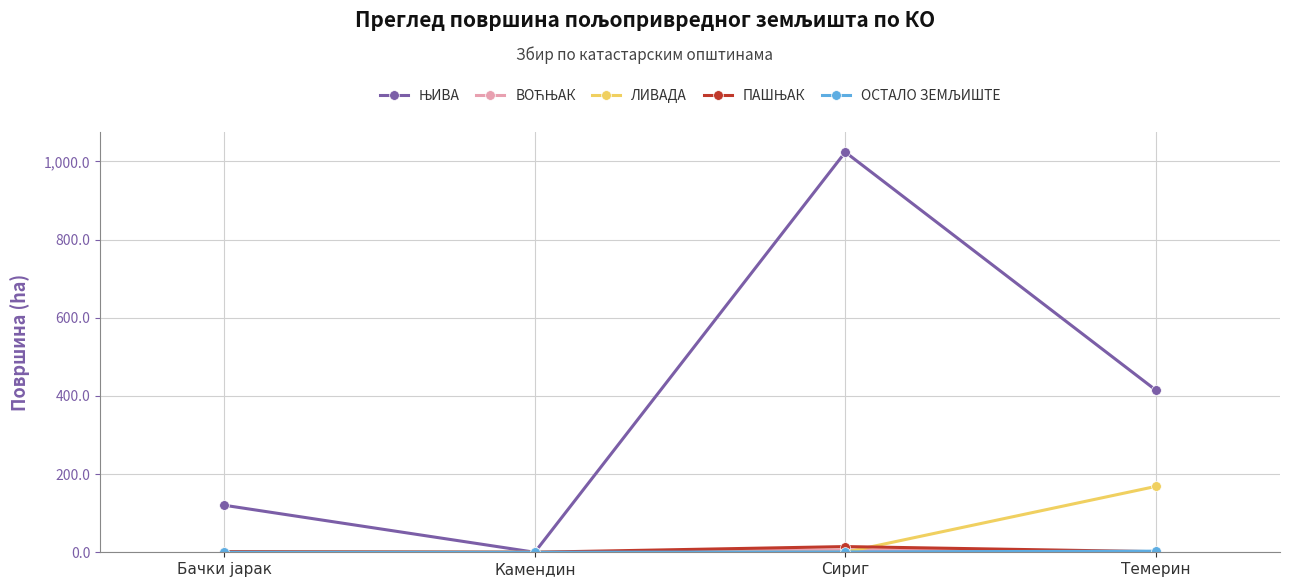

At which category is the sum across all series the highest?

Сириг